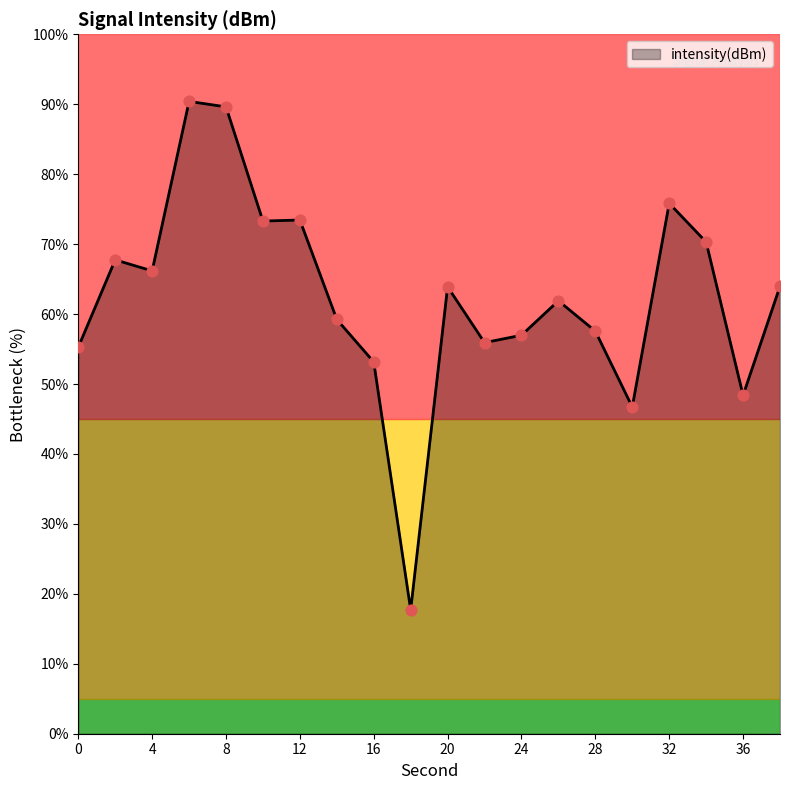

What is the minimum value shown in the chart?

17.7